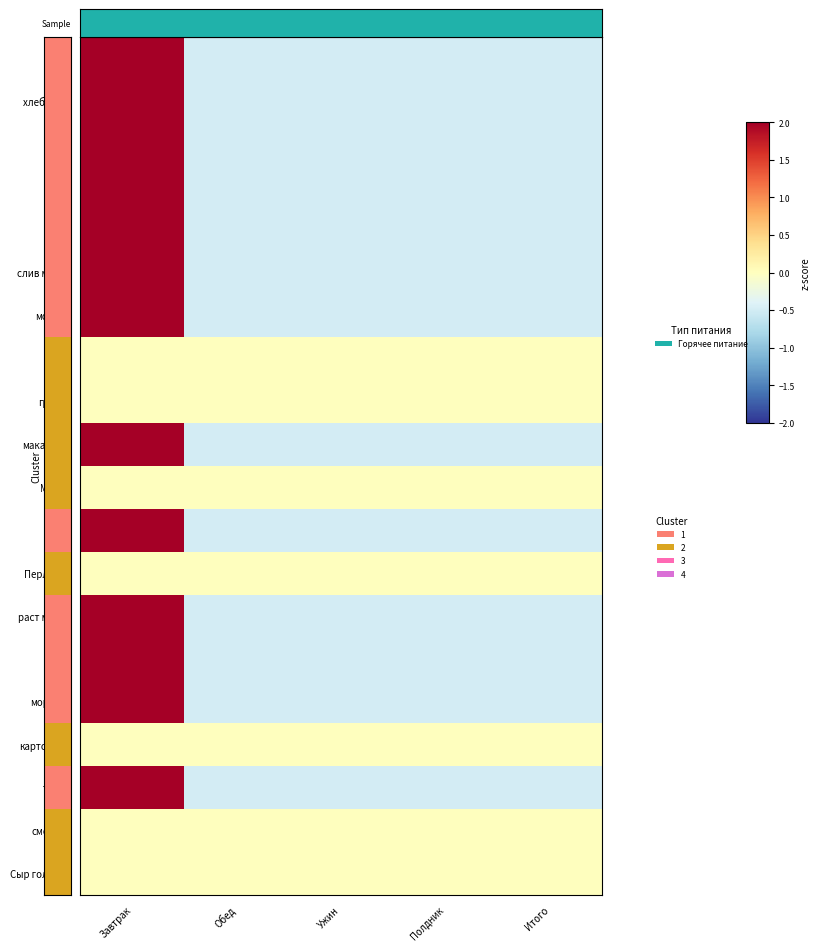

Reading left to right, extract all data points from this chart.

мясо: Завтрак=2.0	Обед=-0.5	Ужин=-0.5	Полдник=-0.5	Итого=-0.5
хлеб 0.7гр: Завтрак=2.0	Обед=-0.5	Ужин=-0.5	Полдник=-0.5	Итого=-0.5
чай: Завтрак=2.0	Обед=-0.5	Ужин=-0.5	Полдник=-0.5	Итого=-0.5
сахар: Завтрак=2.0	Обед=-0.5	Ужин=-0.5	Полдник=-0.5	Итого=-0.5
соль: Завтрак=2.0	Обед=-0.5	Ужин=-0.5	Полдник=-0.5	Итого=-0.5
слив масло: Завтрак=2.0	Обед=-0.5	Ужин=-0.5	Полдник=-0.5	Итого=-0.5
молоко: Завтрак=2.0	Обед=-0.5	Ужин=-0.5	Полдник=-0.5	Итого=-0.5
рис: Завтрак=0.0	Обед=0.0	Ужин=0.0	Полдник=0.0	Итого=0.0
гречка: Завтрак=0.0	Обед=0.0	Ужин=0.0	Полдник=0.0	Итого=0.0
макароны: Завтрак=2.0	Обед=-0.5	Ужин=-0.5	Полдник=-0.5	Итого=-0.5
Манка: Завтрак=0.0	Обед=0.0	Ужин=0.0	Полдник=0.0	Итого=0.0
мука: Завтрак=2.0	Обед=-0.5	Ужин=-0.5	Полдник=-0.5	Итого=-0.5
Перловка: Завтрак=0.0	Обед=0.0	Ужин=0.0	Полдник=0.0	Итого=0.0
раст масло: Завтрак=2.0	Обед=-0.5	Ужин=-0.5	Полдник=-0.5	Итого=-0.5
лук: Завтрак=2.0	Обед=-0.5	Ужин=-0.5	Полдник=-0.5	Итого=-0.5
морковь: Завтрак=2.0	Обед=-0.5	Ужин=-0.5	Полдник=-0.5	Итого=-0.5
картофель: Завтрак=0.0	Обед=0.0	Ужин=0.0	Полдник=0.0	Итого=0.0
томат: Завтрак=2.0	Обед=-0.5	Ужин=-0.5	Полдник=-0.5	Итого=-0.5
сметана: Завтрак=0.0	Обед=0.0	Ужин=0.0	Полдник=0.0	Итого=0.0
Сыр голланд: Завтрак=0.0	Обед=0.0	Ужин=0.0	Полдник=0.0	Итого=0.0